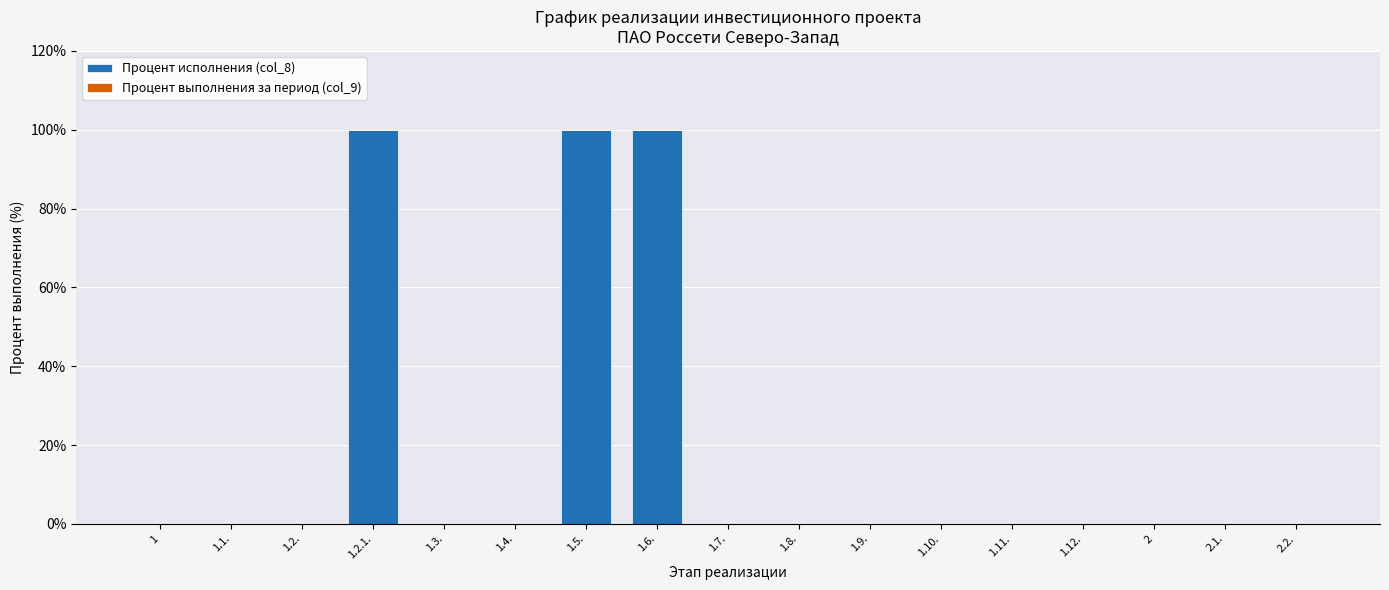

Which has a higher value, 1.10. or 1.2.1.?

1.2.1.